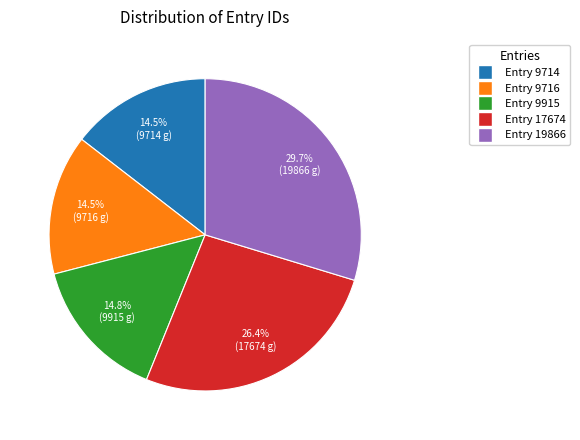

What is the largest slice in the pie chart?

Entry 19866